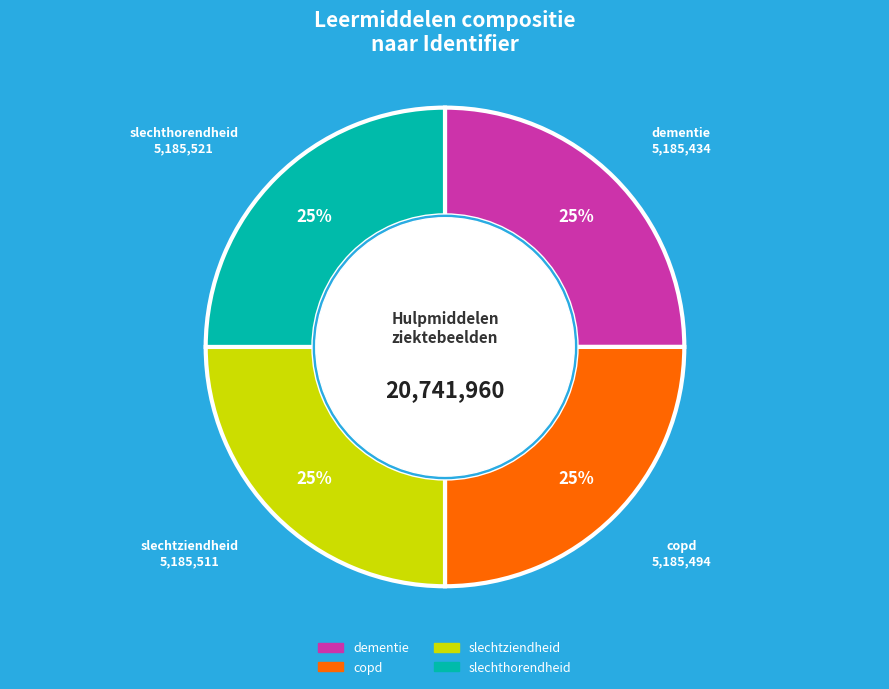

How many segments does this pie chart have?

4